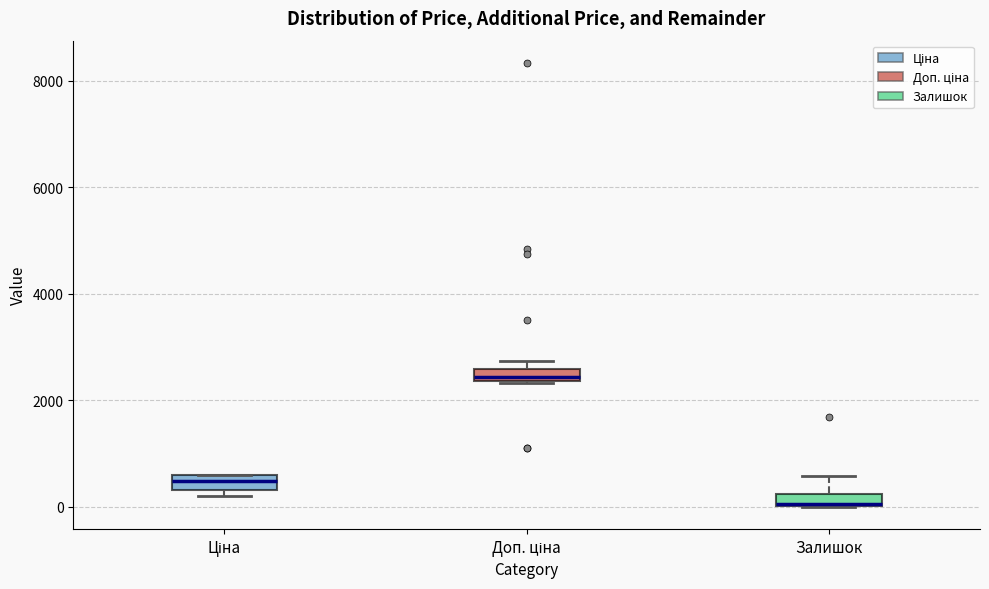

Where is the lower edge of the box for Доп. ціна on the y-axis? The values are not printed on the chart, so give them approximately, as read against the axis.

2400